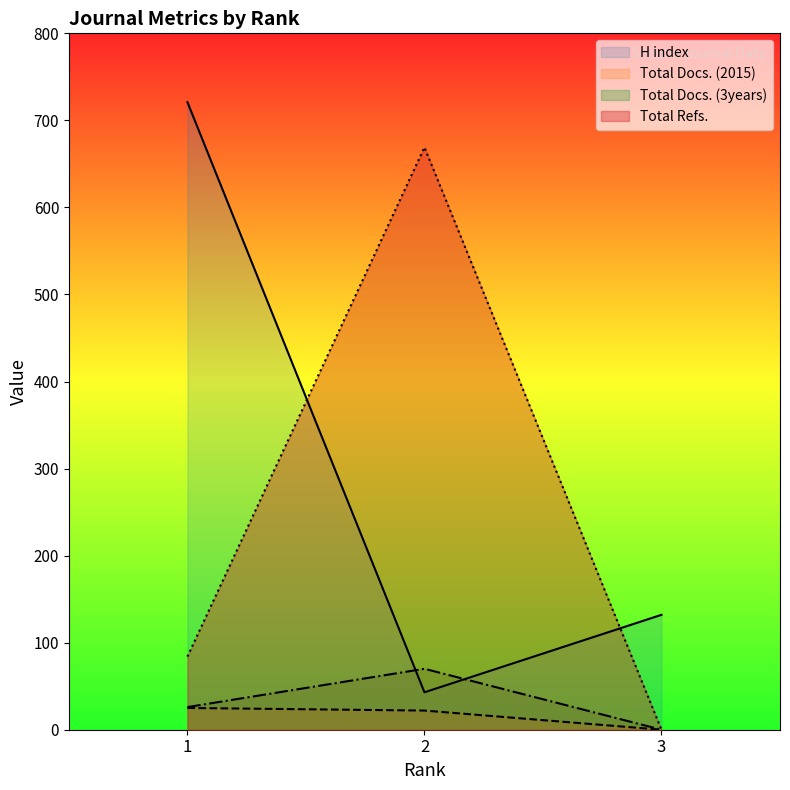

How many data points in H index are above 132?

1